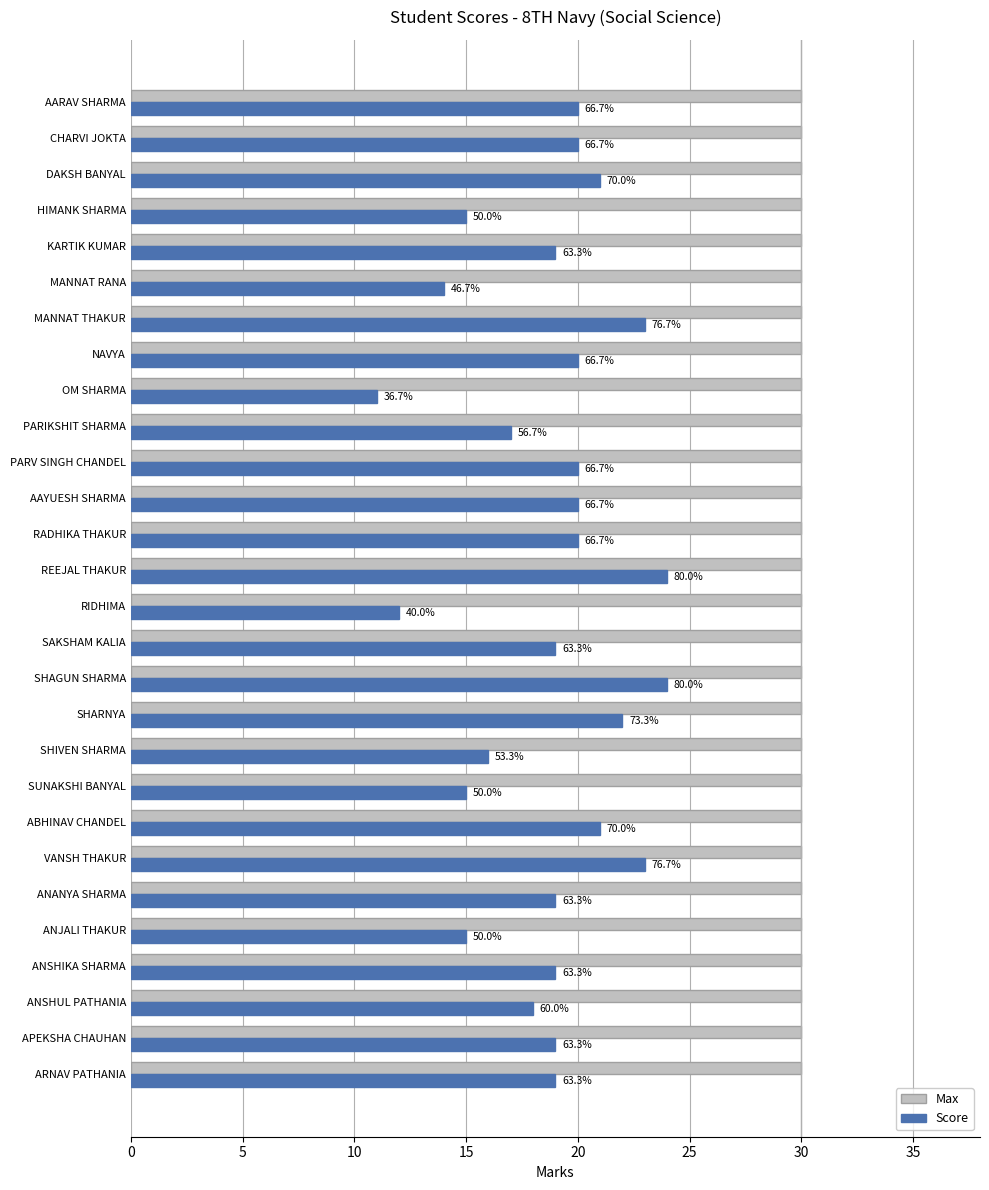

What are all the series names shown in the legend?

Max, Score